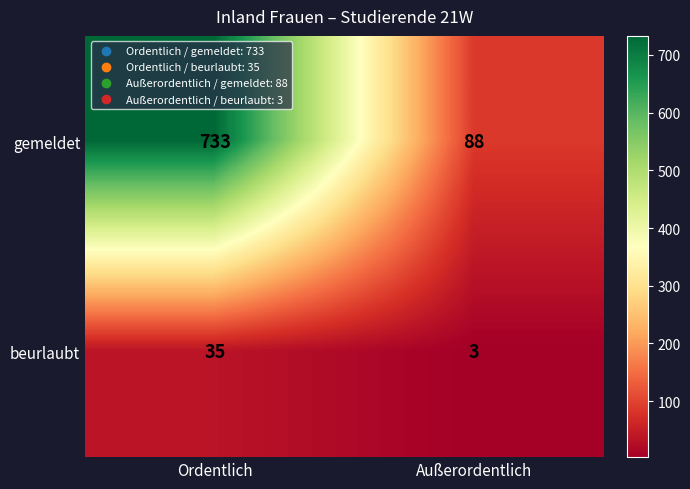

What is the difference between the maximum and minimum values in the beurlaubt series?

32